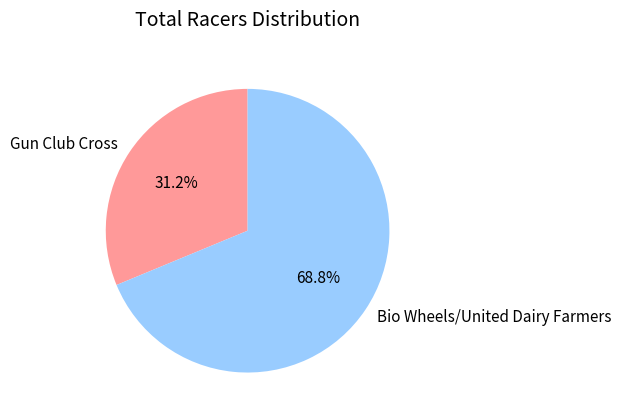

To the nearest percent, what portion does Gun Club Cross represent?

31%